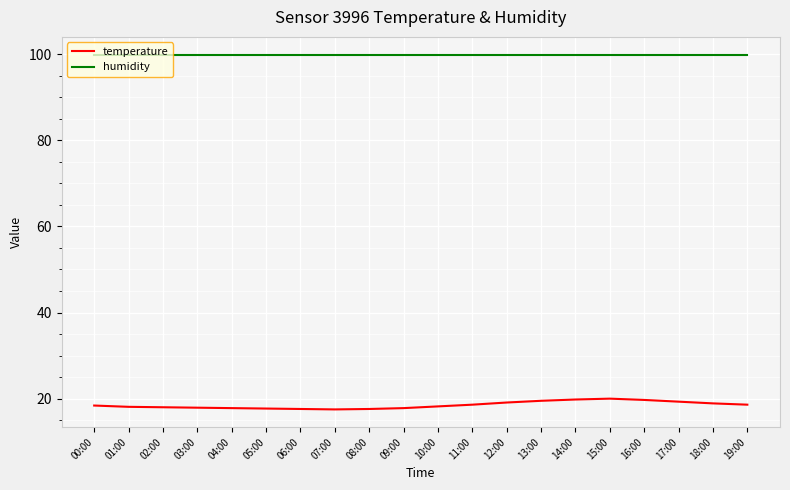

Rank the series by their average value, from highest to lowest.

humidity, temperature